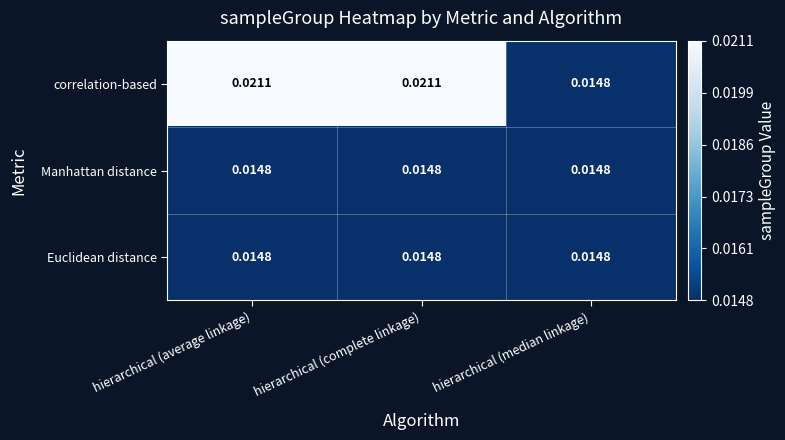

Which series has the largest range (max minus min)?

correlation-based